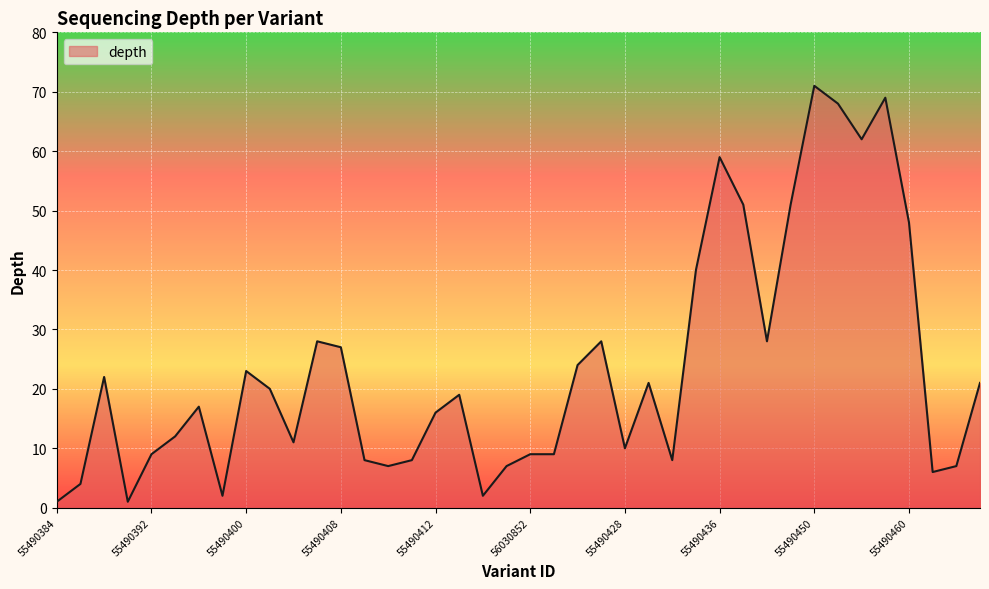

What is the difference between the maximum and minimum values?

70